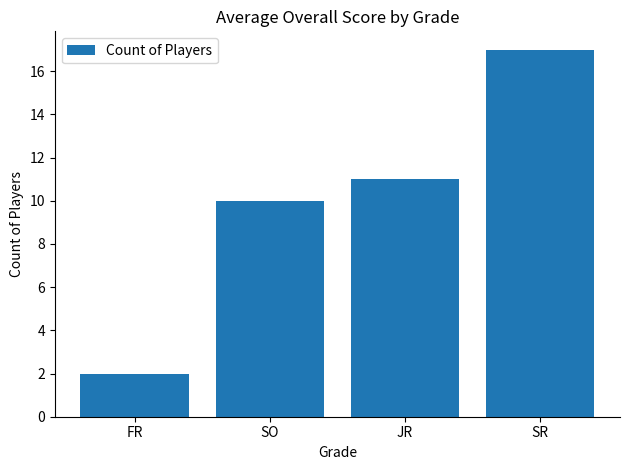

What is the smallest value displayed?

2